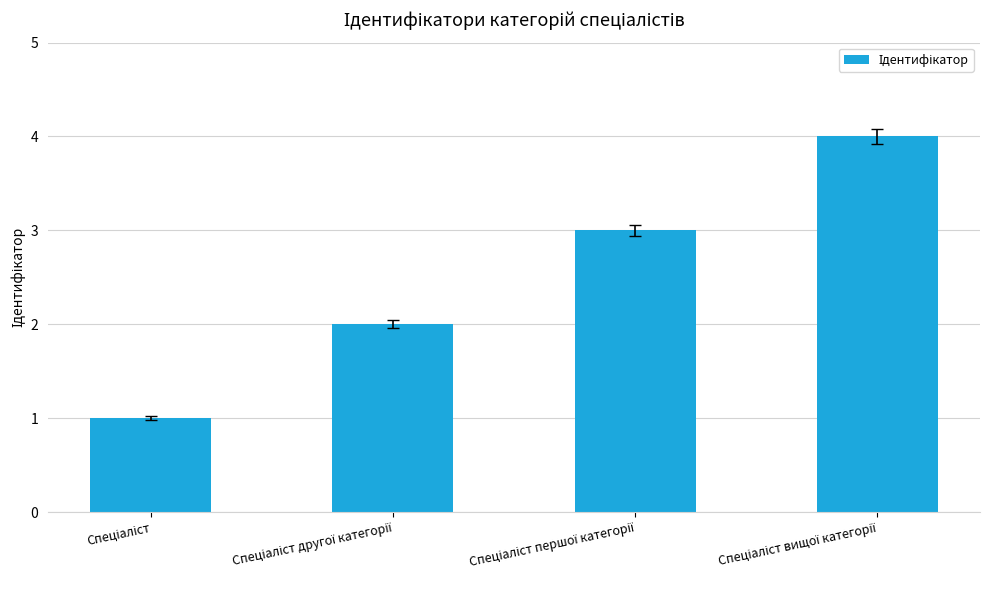

Are the bars horizontal?

No